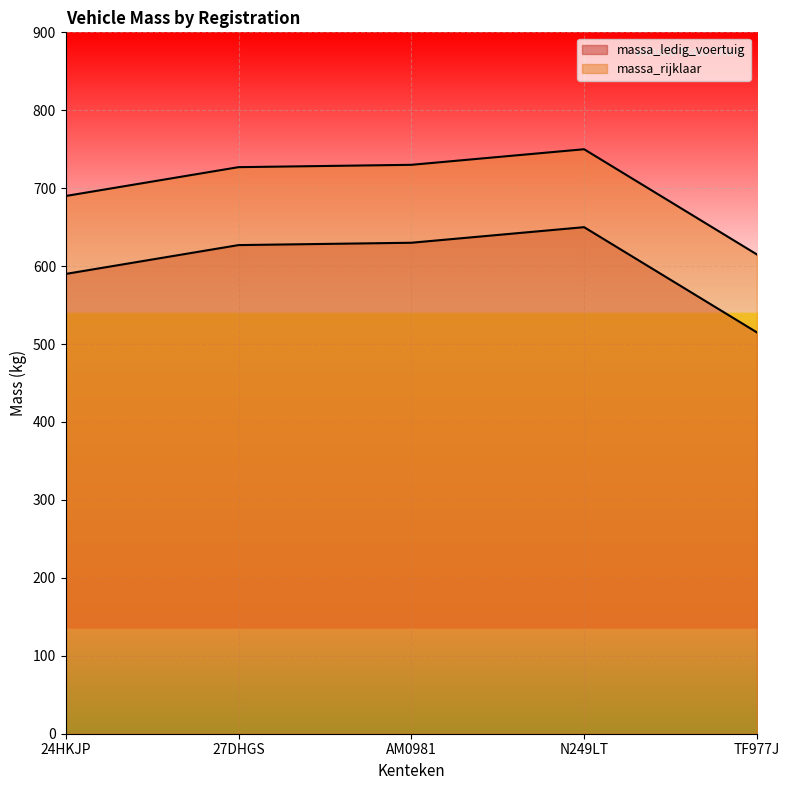

What is the difference between the massa_rijklaar values at 27DHGS and N249LT?

23